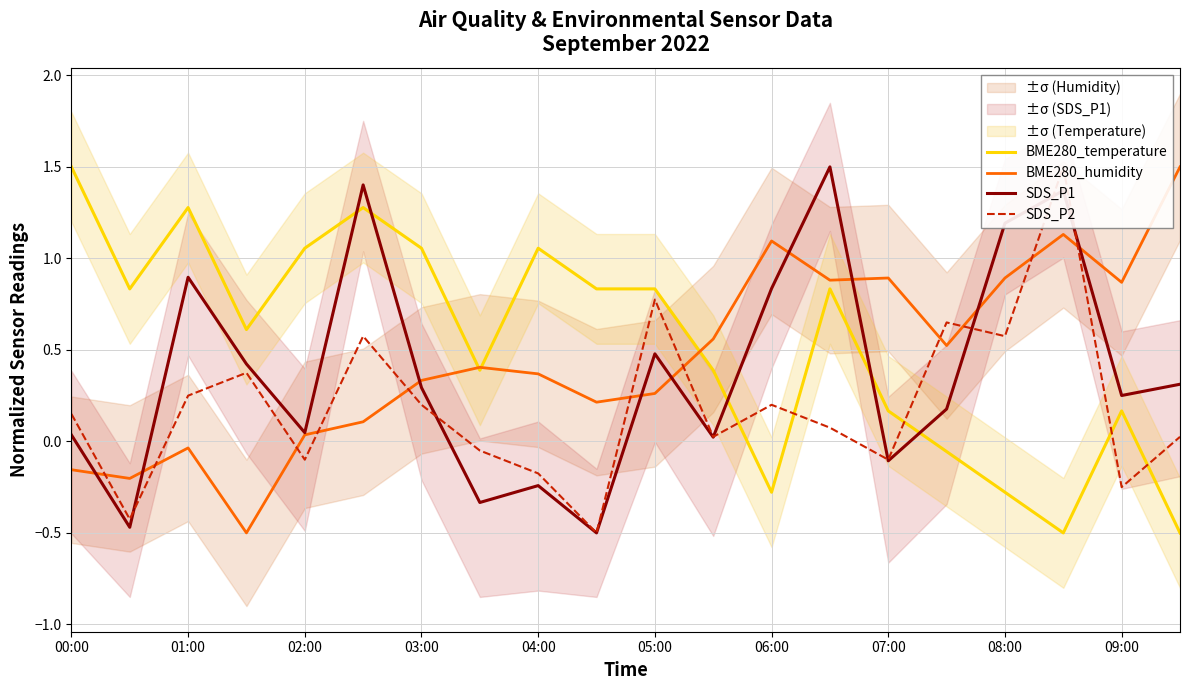

Reading left to right, list all the values displayed in this chart.

BME280_temperature: 1.5	0.8	1.3	0.6	1.1	1.3	1.1	0.4	1.1	0.8	0.8	0.4	-0.3	0.8	0.2	-0.1	-0.3	-0.5	0.2	-0.5
BME280_humidity: -0.2	-0.2	-0.0	-0.5	0.0	0.1	0.3	0.4	0.4	0.2	0.3	0.6	1.1	0.9	0.9	0.5	0.9	1.1	0.9	1.5
SDS_P1: 0.0	-0.5	0.9	0.4	0.0	1.4	0.3	-0.3	-0.2	-0.5	0.5	0.0	0.8	1.5	-0.1	0.2	1.2	1.4	0.3	0.3
SDS_P2: 0.2	-0.4	0.3	0.4	-0.1	0.6	0.2	-0.0	-0.2	-0.5	0.8	0.0	0.2	0.1	-0.1	0.7	0.6	1.5	-0.3	0.0